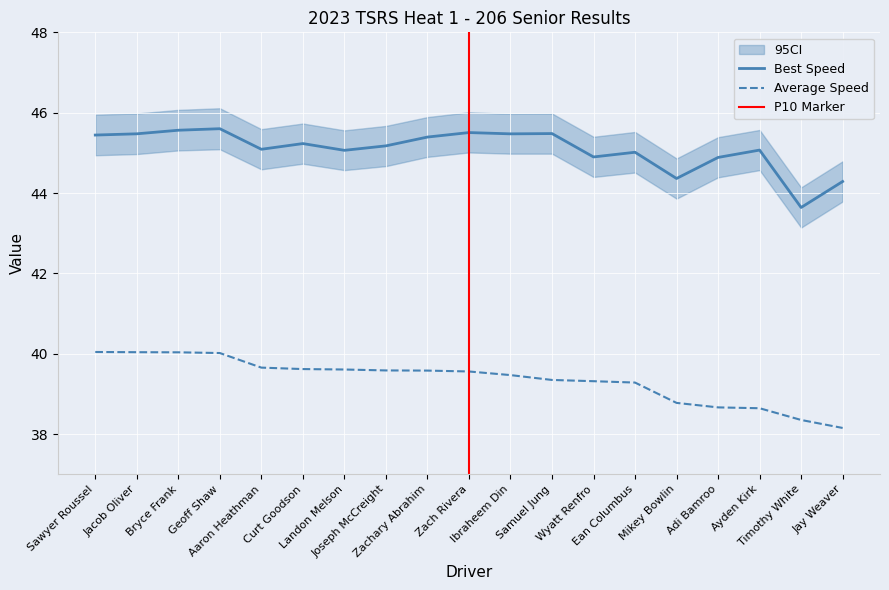

Which label corresponds to the largest value in the chart?

Geoff Shaw